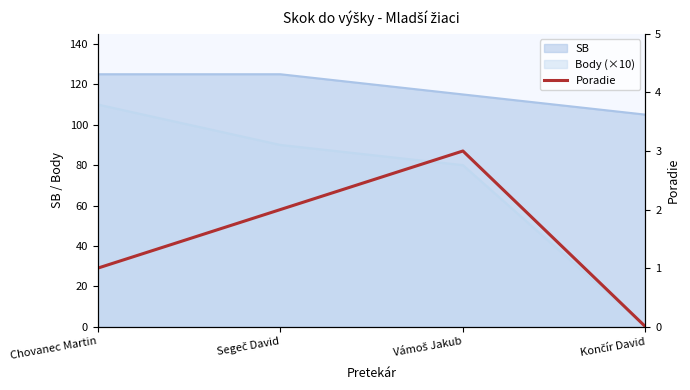

Is it true that the value at Chovanec Martin is 1?

True